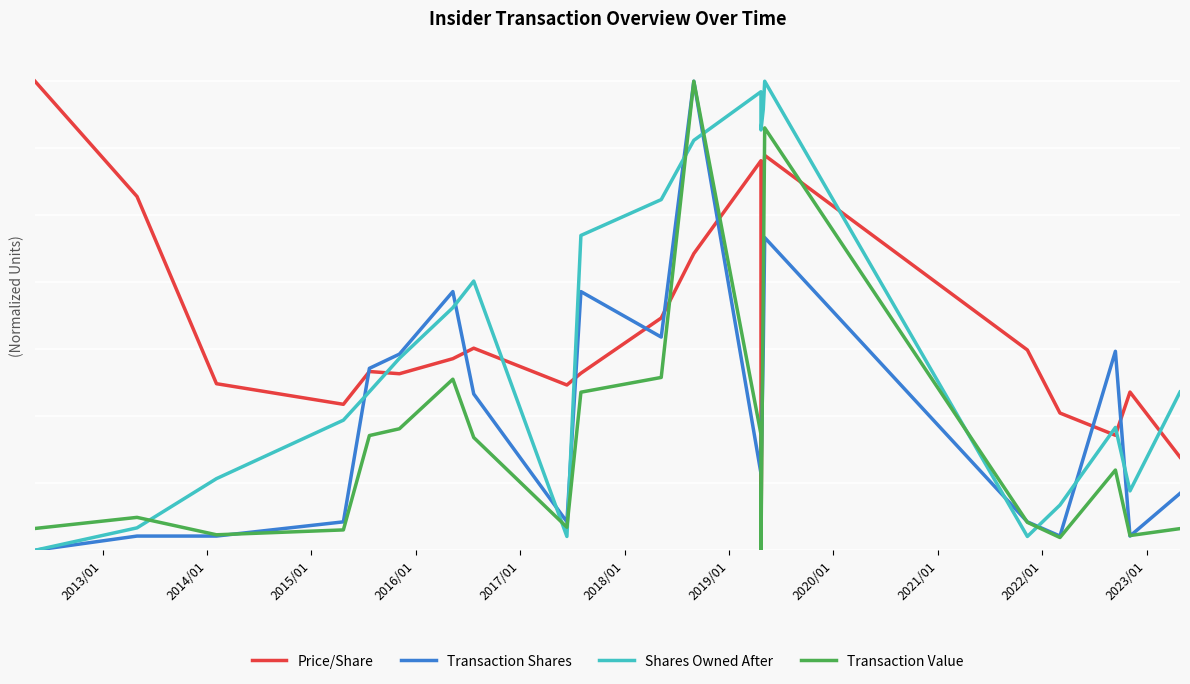

Reading left to right, transcribe all the data shown in this chart.

Price/Share: 35000.0	26397.5	12429.9	10892.2	13339.1	13173.8	14297.5	15079.9	12332.5	13211.6	17332.6	22136.2	29068.0	0.0	27614.4	29467.5	14946.6	10240.9	8580.5	11806.4	6950.5
Transaction Shares: 0.0	1060.6	1060.6	2121.2	13575.8	14636.4	19303.0	11666.7	2121.2	19303.0	15909.1	35000.0	5727.3	5727.3	15060.6	23333.3	2121.2	1060.6	14848.5	1060.6	4242.4
Shares Owned After: 0.0	1672.9	5345.7	9707.8	11833.4	14324.0	18102.4	20089.6	1030.0	23492.0	26167.5	30588.8	34216.6	31365.8	32902.9	35000.0	1030.0	3374.9	9164.8	4431.3	11805.9
Transaction Value: 1627.6	2455.2	1156.1	1519.6	8560.4	9066.9	12765.8	8415.2	1720.5	11796.2	12896.5	35000.0	8651.3	0.0	19519.4	31517.9	2085.2	952.5	5985.3	1098.1	1616.1